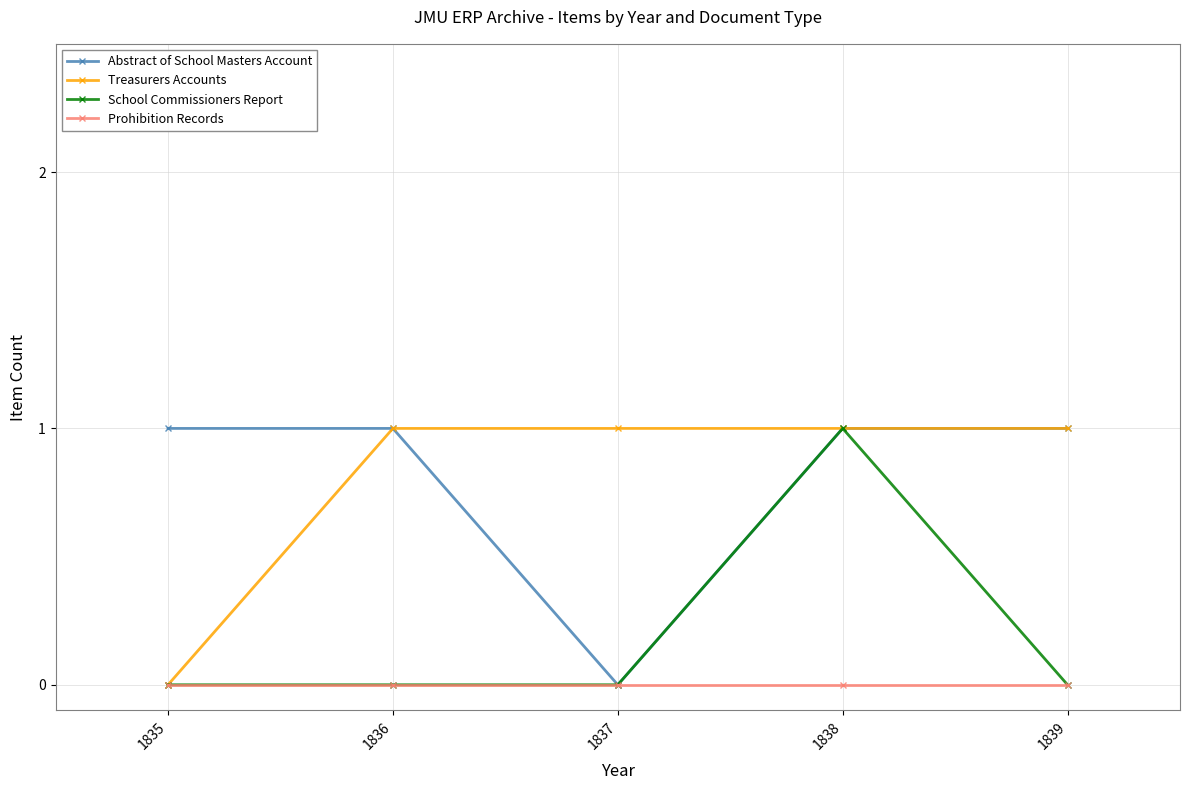

What is the value of the Treasurers Accounts point at the 4th from the left?

1